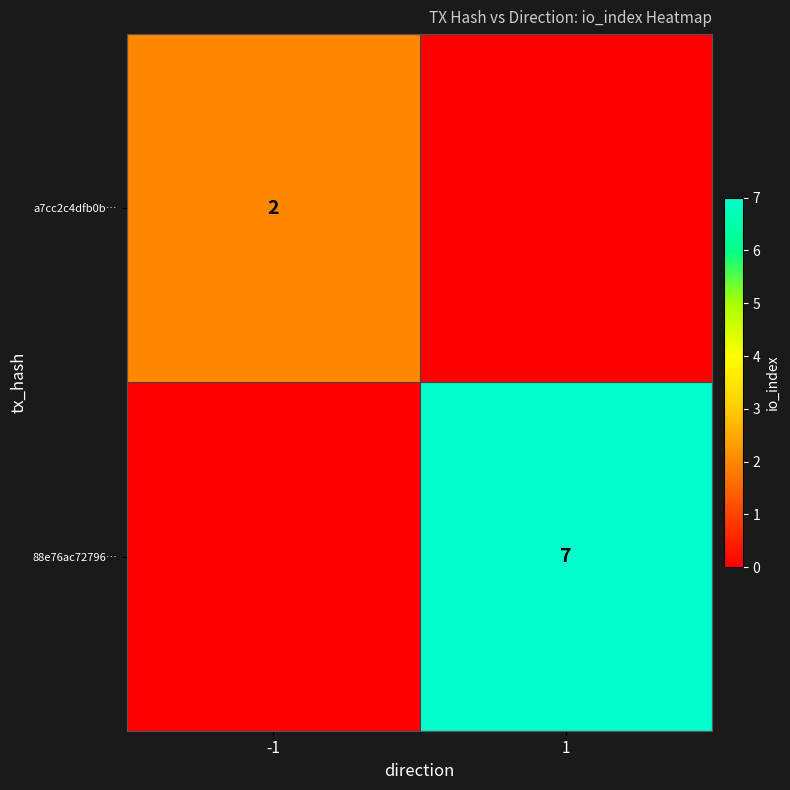

True or false: 88e76ac72796… has a value of 10 at 1.

False